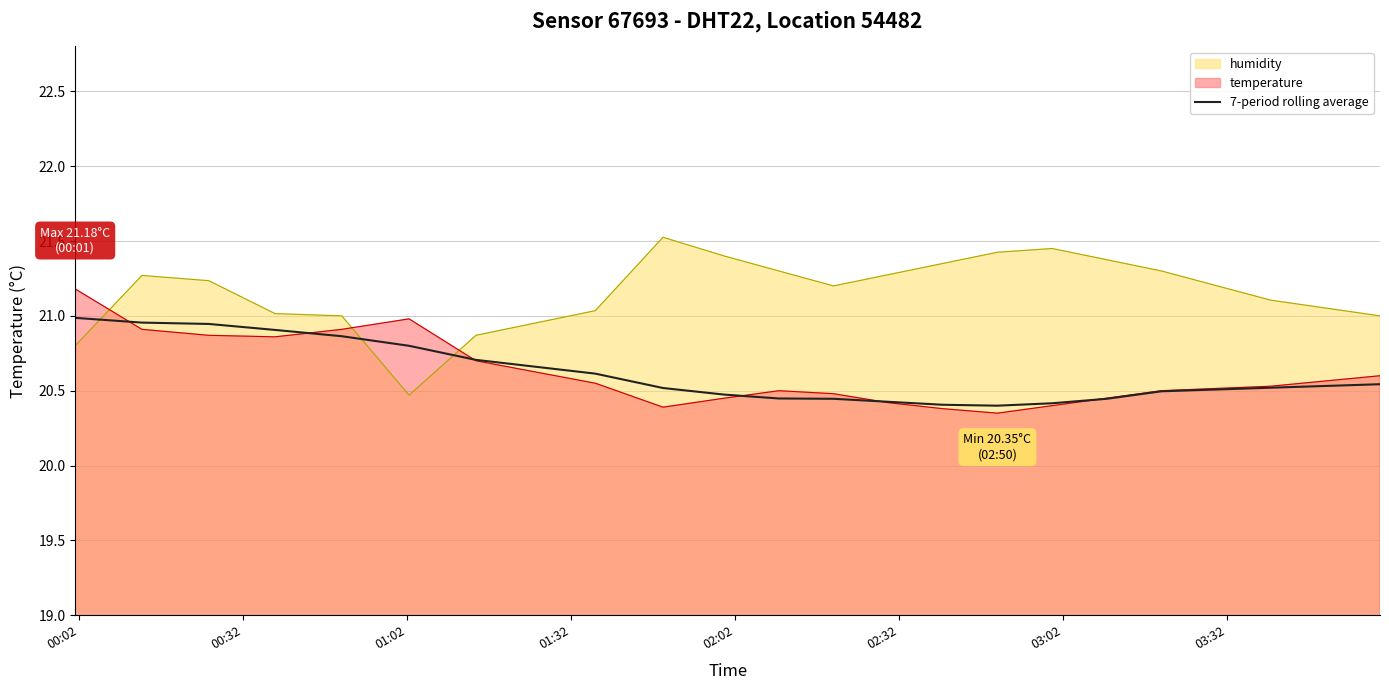

Which series has the largest total across all categories?

humidity